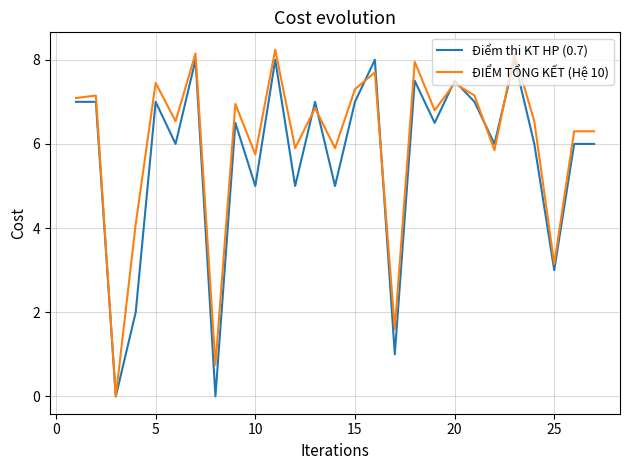

Rank the series by their average value, from highest to lowest.

ĐIỂM TỔNG KẾT (Hệ 10), Điểm thi KT HP (0.7)